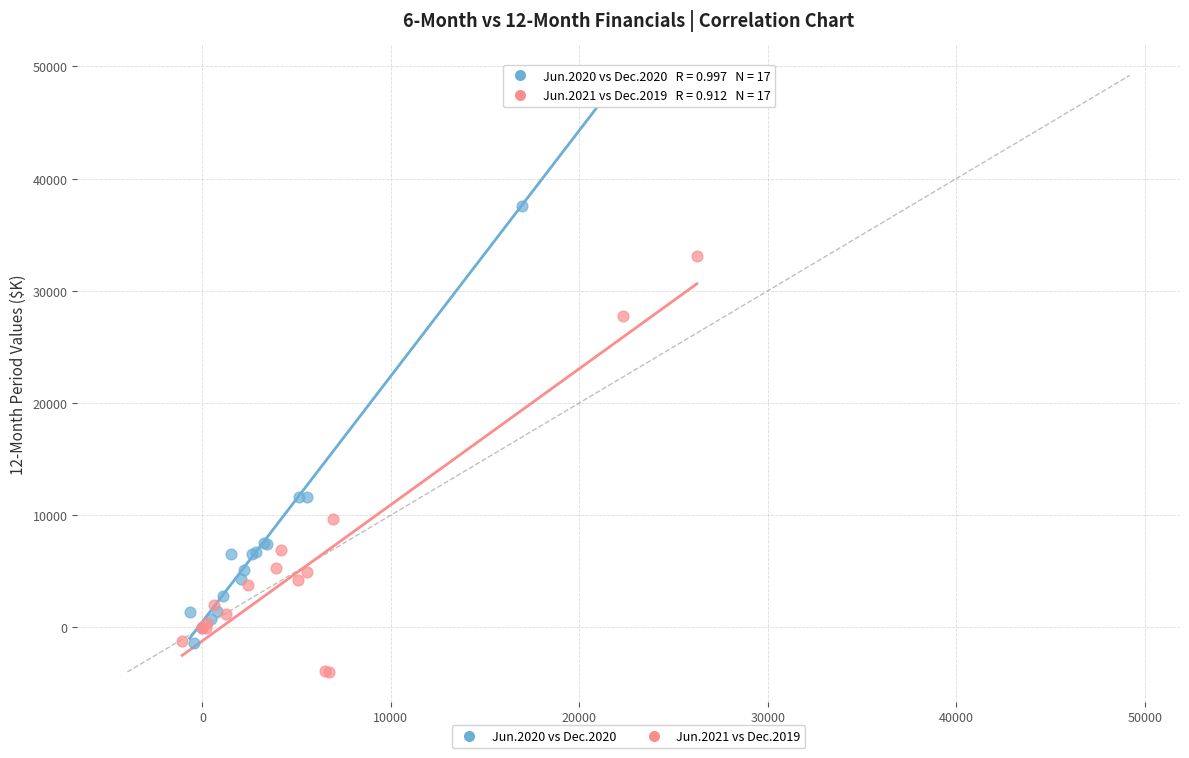

Which series reaches the minimum Y coordinate?

Jun.2021 vs Dec.2019